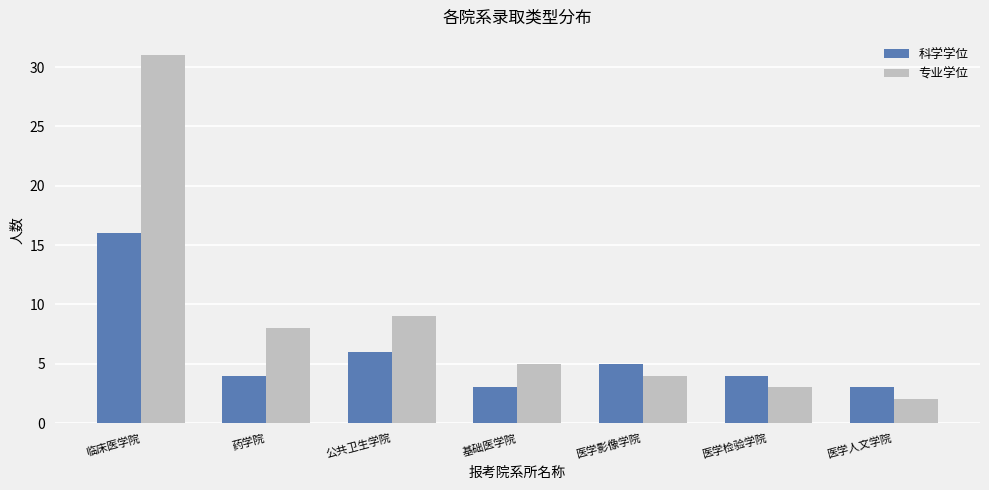

The 科学学位 series shows 2 at 公共卫生学院. True or false?

False